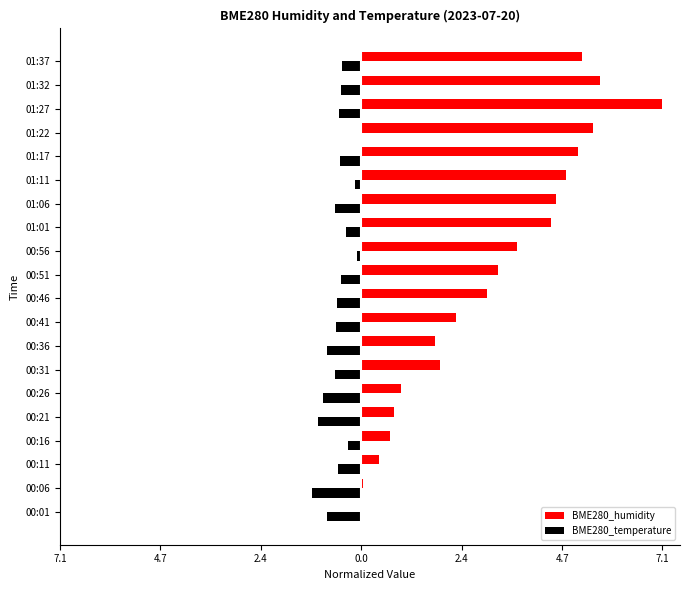

What is the value of the BME280_temperature bar at the 3rd from the left?

-0.5